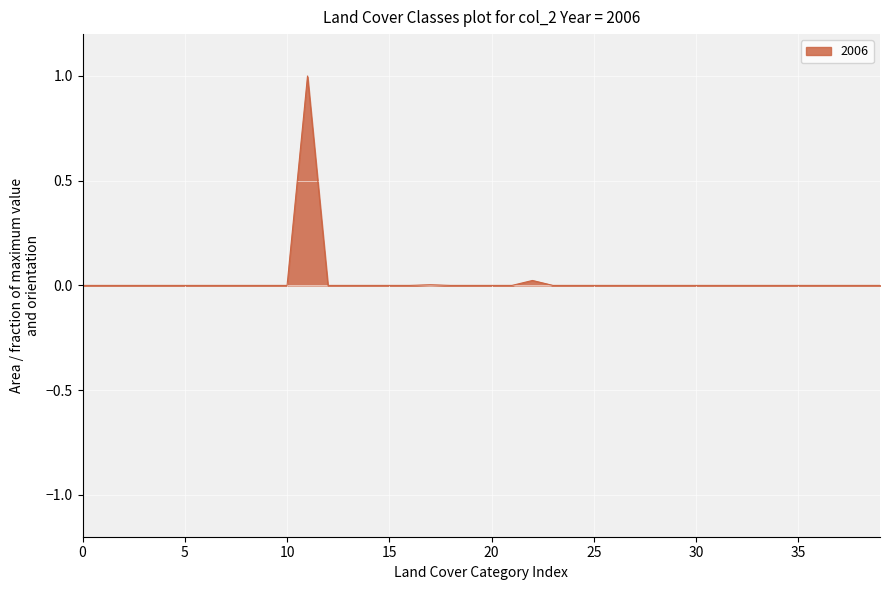

What is the greatest value displayed?

1.0